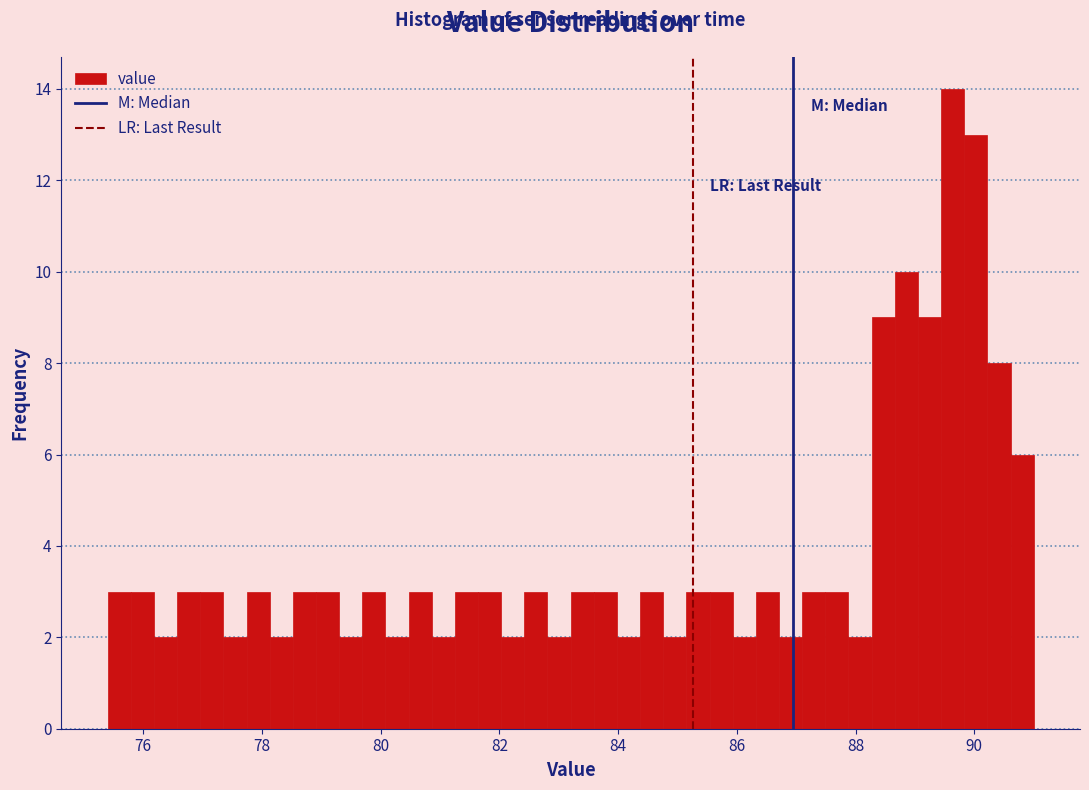

Read against the x-axis, roughly where is the centre of the tallest bar?

89.6